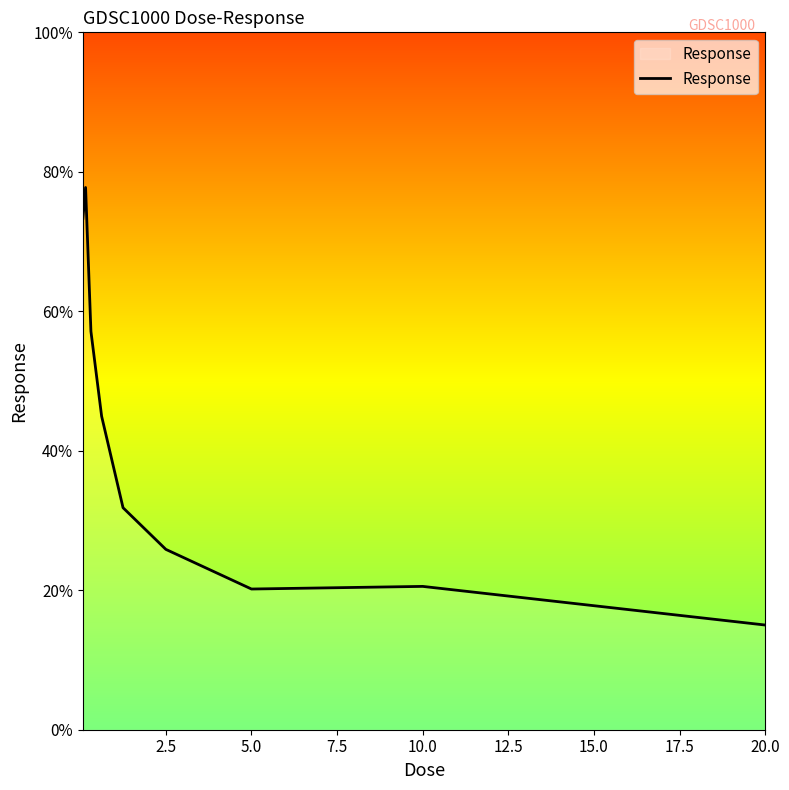

What is the greatest value displayed?

77.8